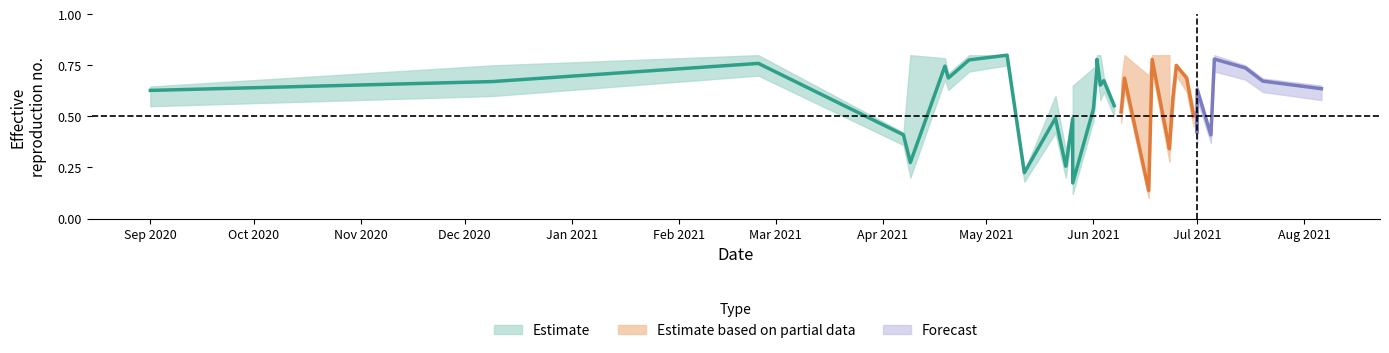

What is the label of the 6th point from the right?

2021-06-04